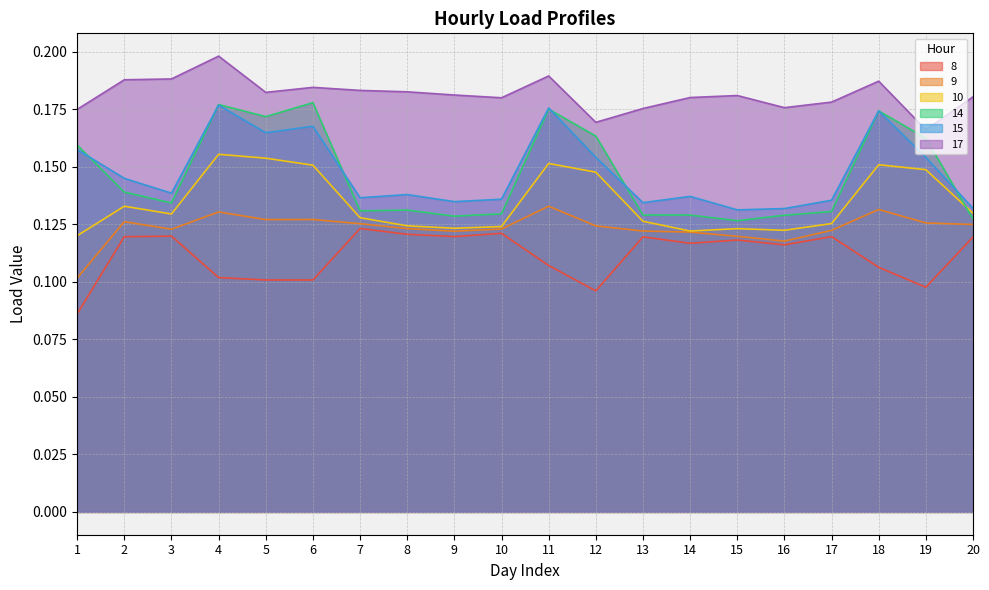

Rank the series by their maximum value, from highest to lowest.

17, 14, 15, 10, 9, 8